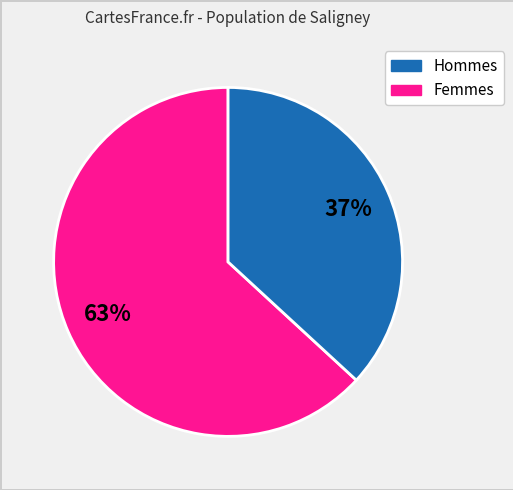

To the nearest percent, what is the average slice percentage?

50%